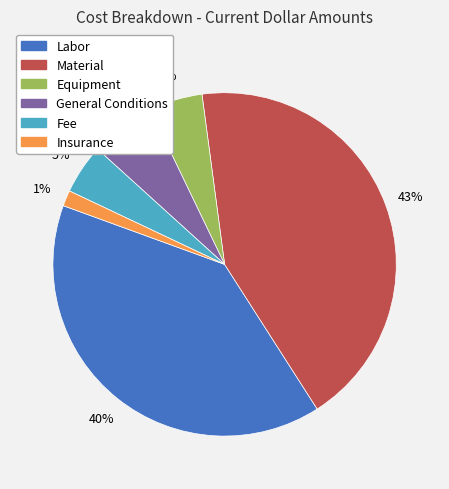

Do Equipment and Fee together represent more than half of the pie?

No